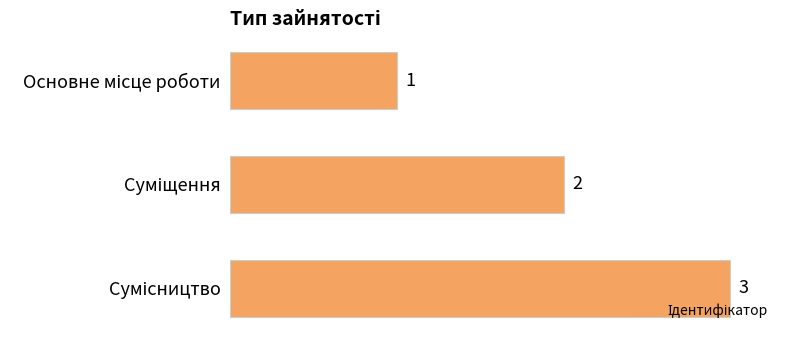

How many values are between 1 and 3?

3